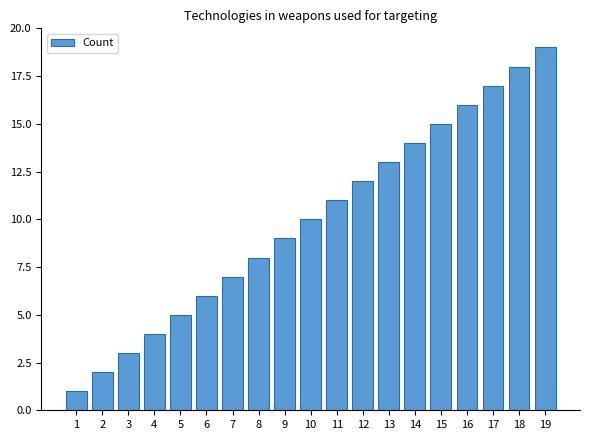

Which category has the lowest value across all series?

1